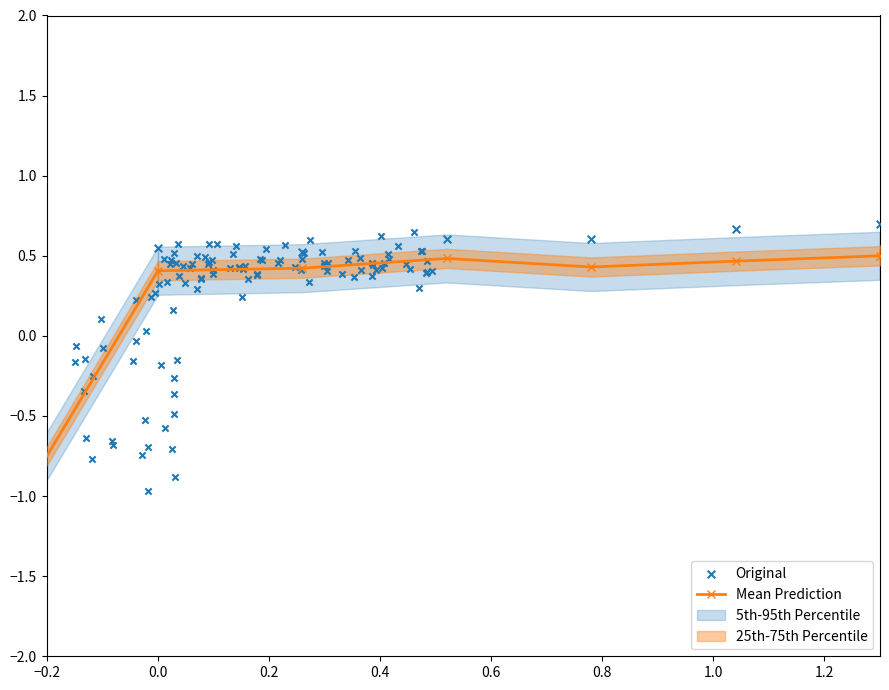

Which series has the largest total across all categories?

Original